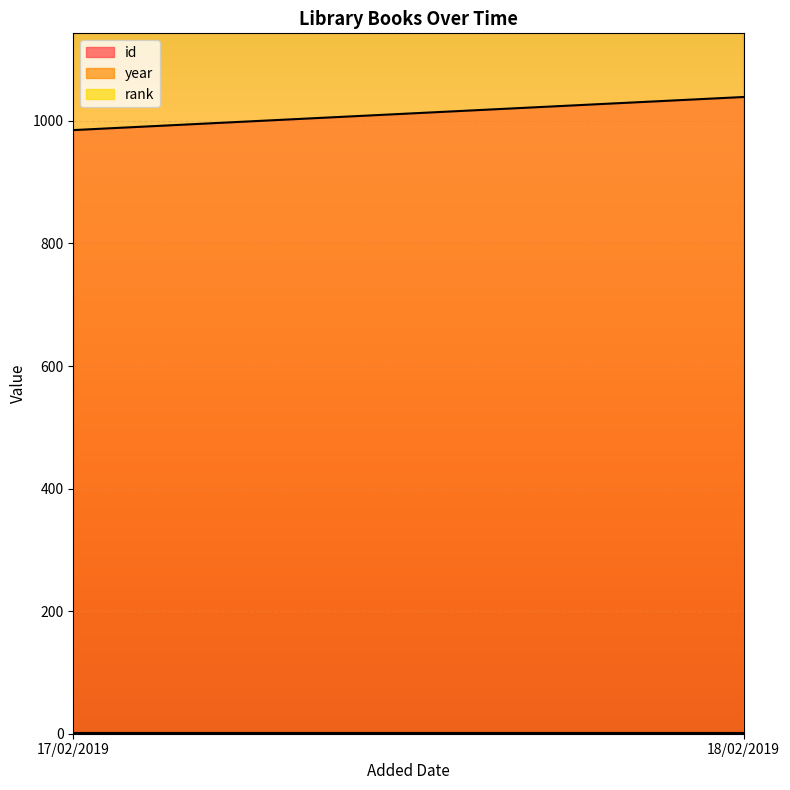

The rank series shows 1 at 18/02/2019. True or false?

True